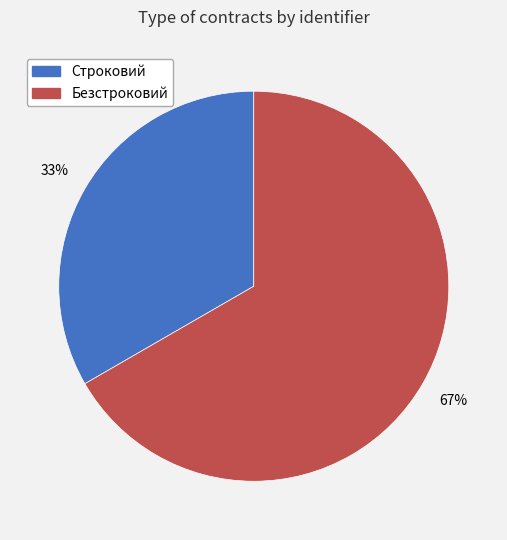

Count the number of slices in the pie.

2